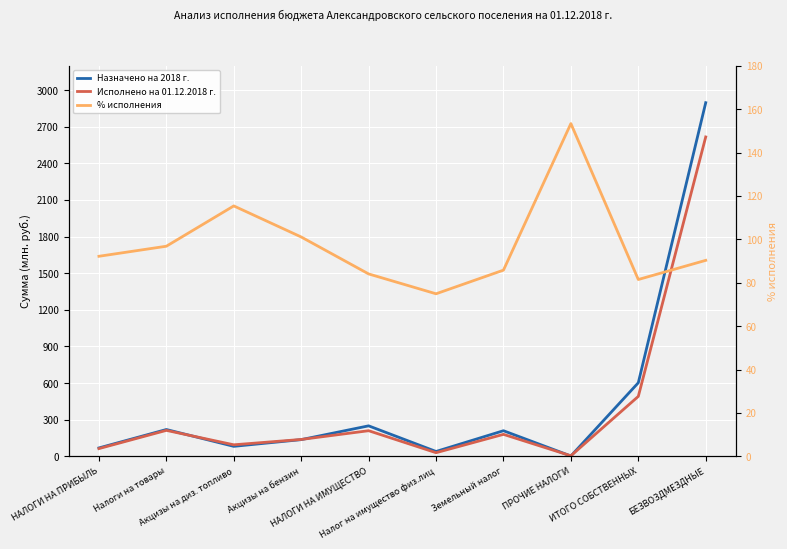

List the labels in order of Назначено на 2018 г. value, largest first.

БЕЗВОЗДМЕЗДНЫЕ, ИТОГО СОБСТВЕННЫХ, НАЛОГИ НА ИМУЩЕСТВО, Налоги на товары, Земельный налог, Акцизы на бензин, Акцизы на диз. топливо, НАЛОГИ НА ПРИБЫЛЬ, Налог на имущество физ.лиц, ПРОЧИЕ НАЛОГИ